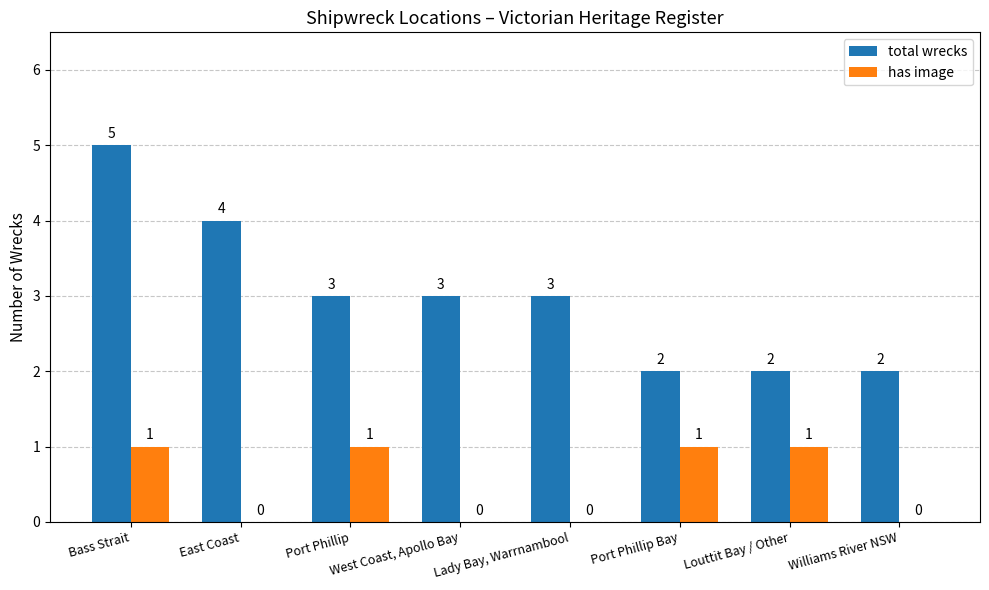

Which label corresponds to the largest value in the chart?

Bass Strait